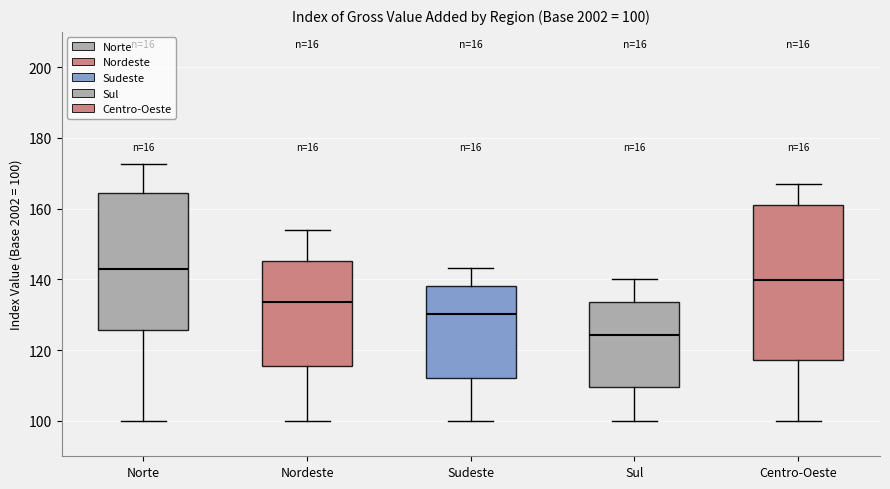

Comparing the boxes themselves (not the whiskers), which one is the tallest?

Centro-Oeste